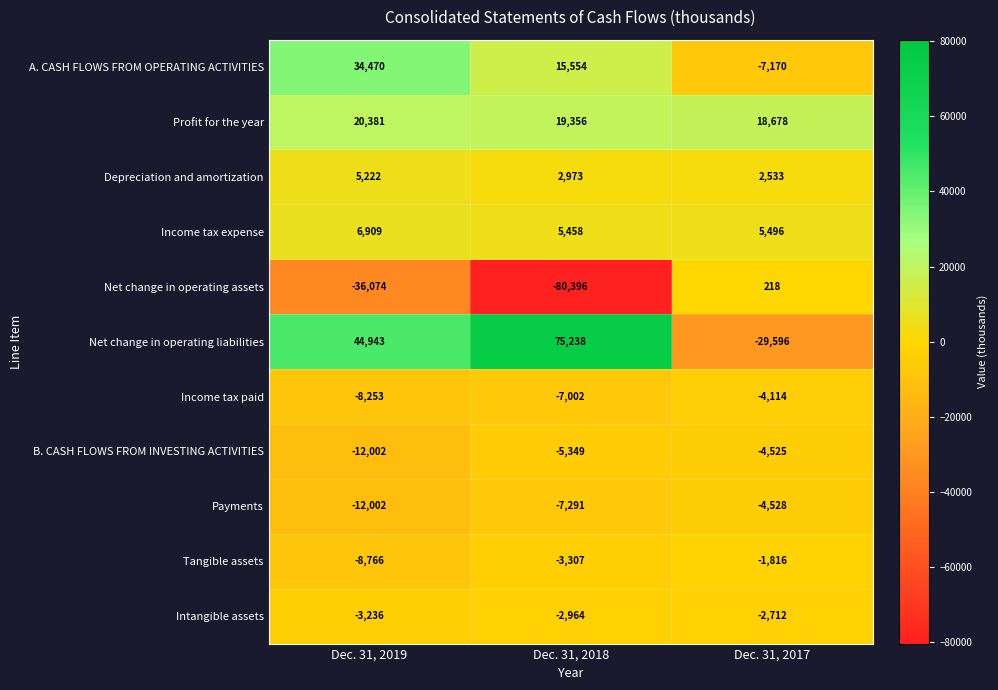

What is the sum of the Intangible assets values at Dec. 31, 2017 and Dec. 31, 2019?

-5948